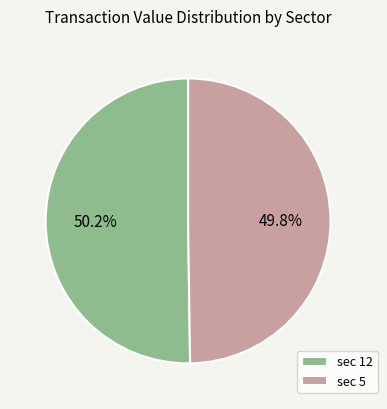

Is there a majority slice in this chart?

Yes